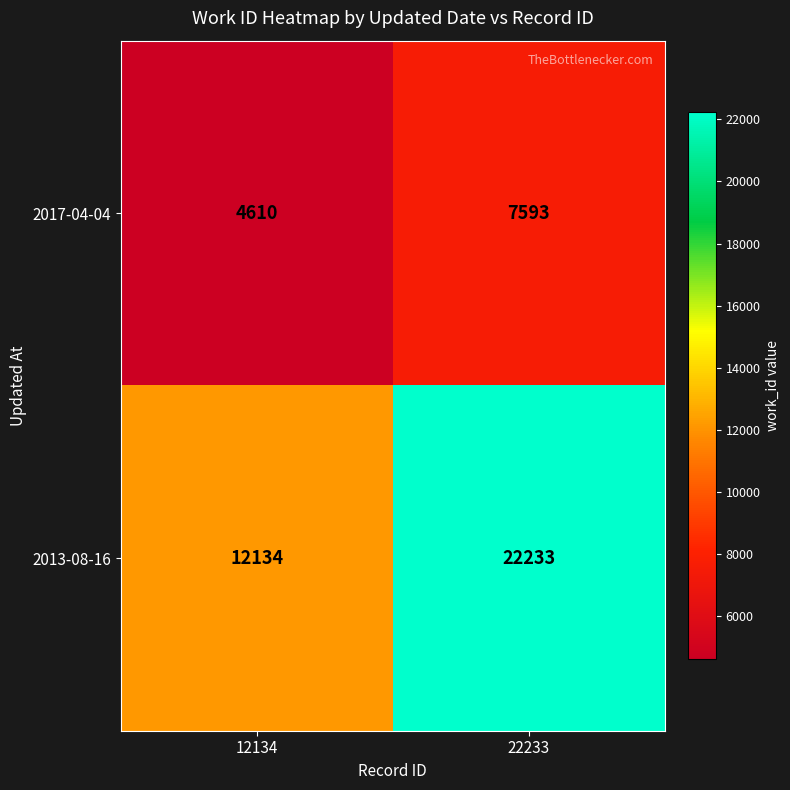

List the series in order of their peak value, highest first.

2013-08-16, 2017-04-04